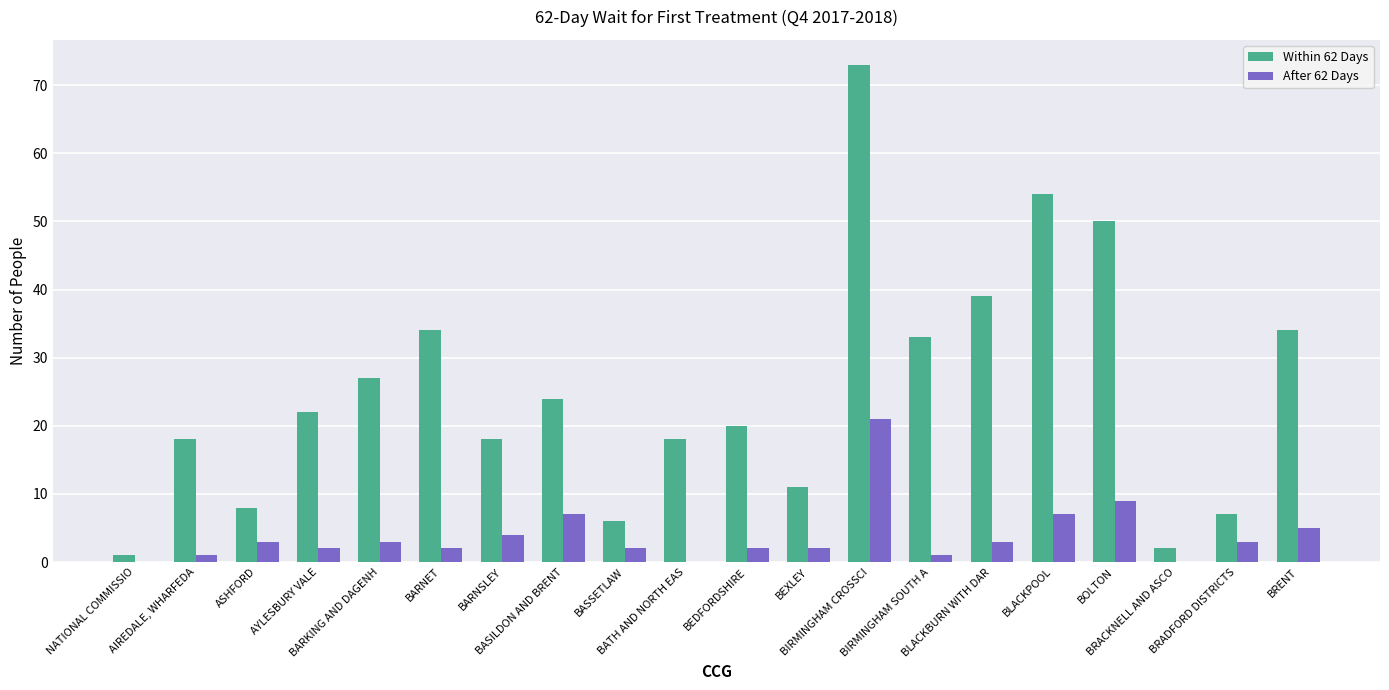

What is the maximum value for After 62 Days?

21